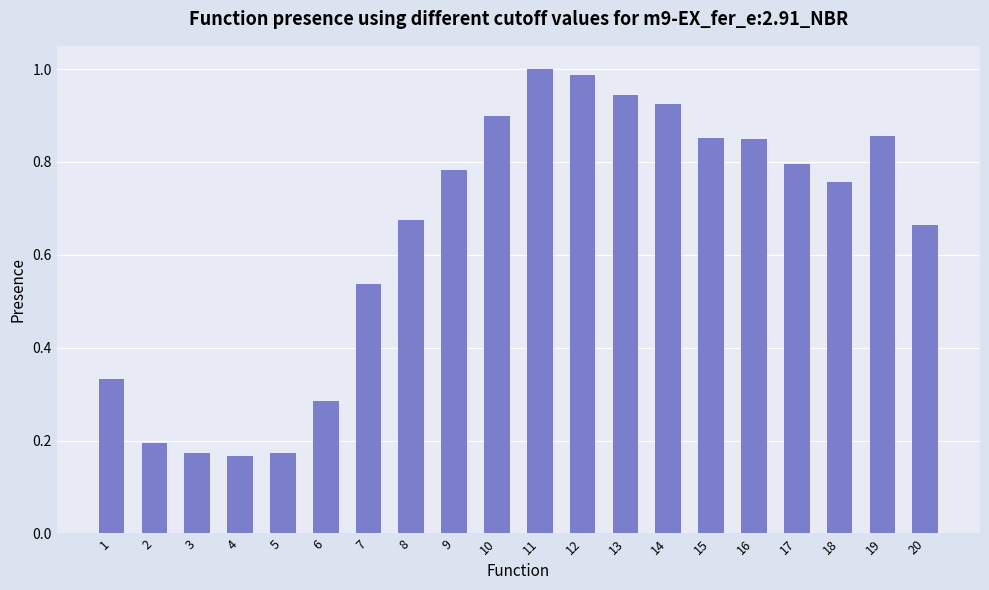

What is the change in value from 8 to 16?

+0.2